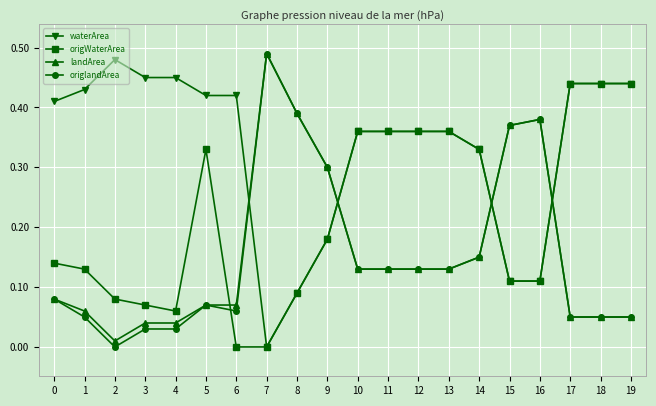

At how many categories does at least one series exceed 0?

20